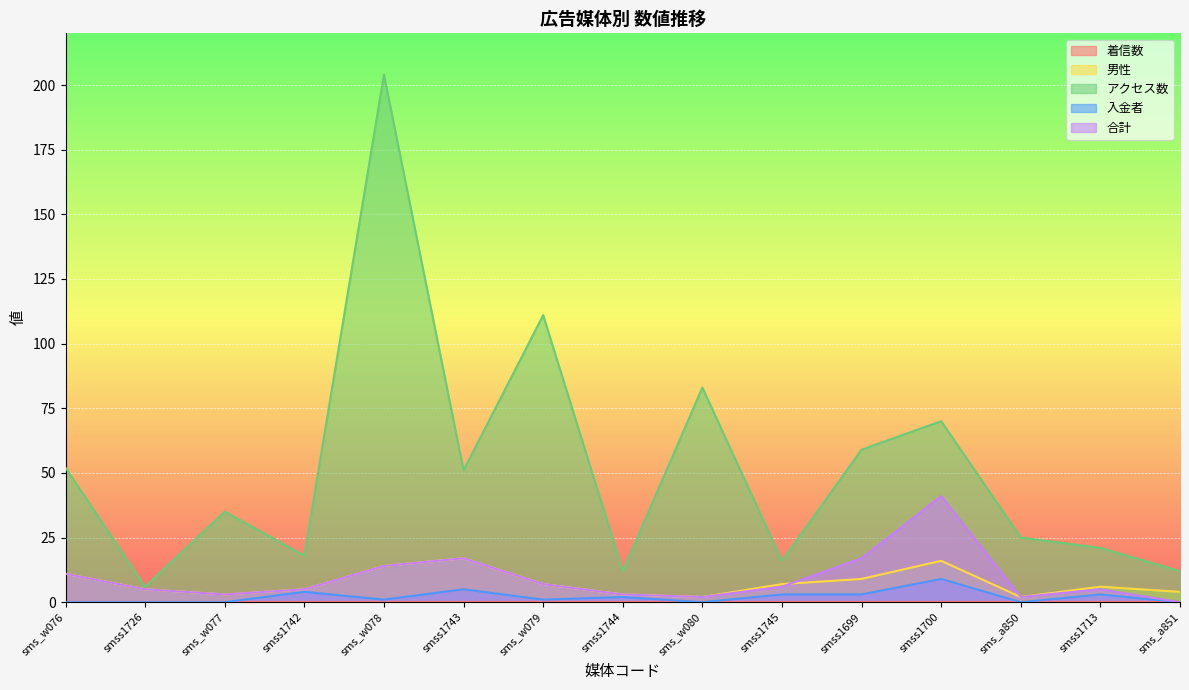

Which series has the largest range (max minus min)?

アクセス数